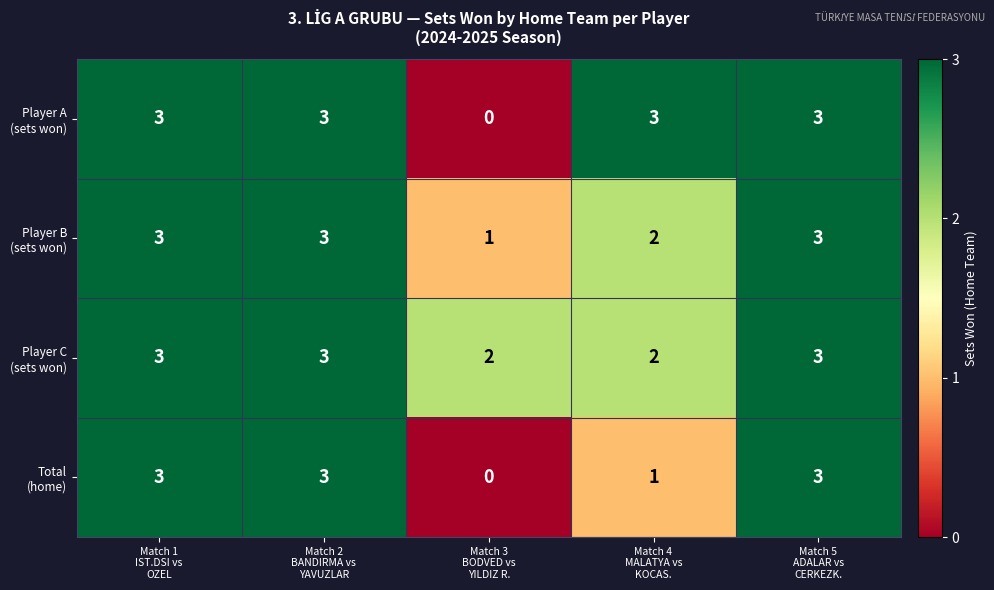

Count the number of data series in this chart.

4